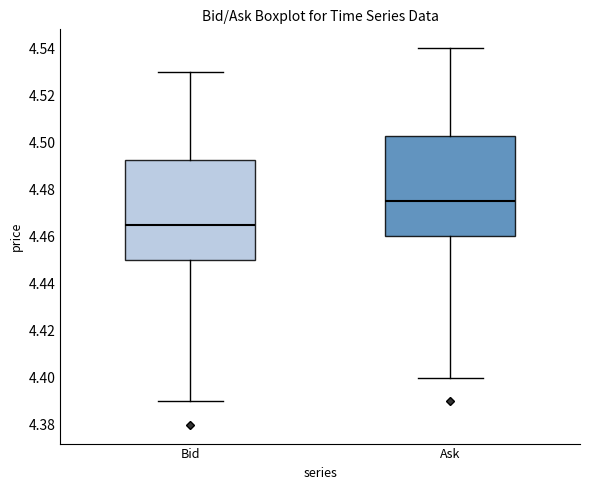

Which box has the lowest median line?

Bid